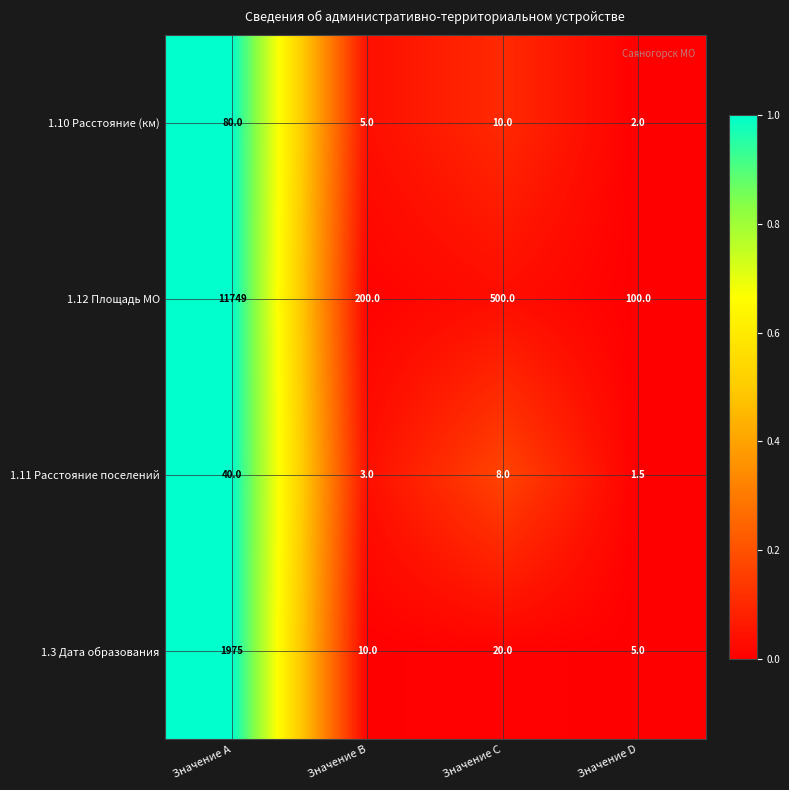

Where does the 1.3 Дата образования series first go above 20?

Значение A